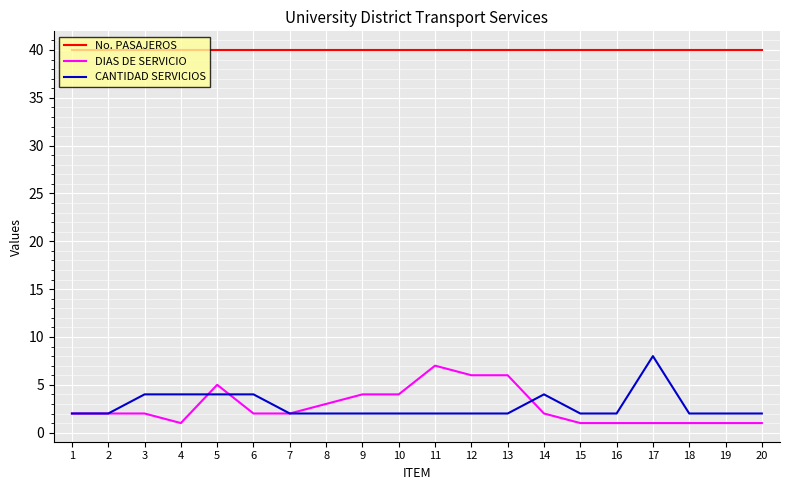

What are all the series names shown in the legend?

No. PASAJEROS, DIAS DE SERVICIO, CANTIDAD SERVICIOS